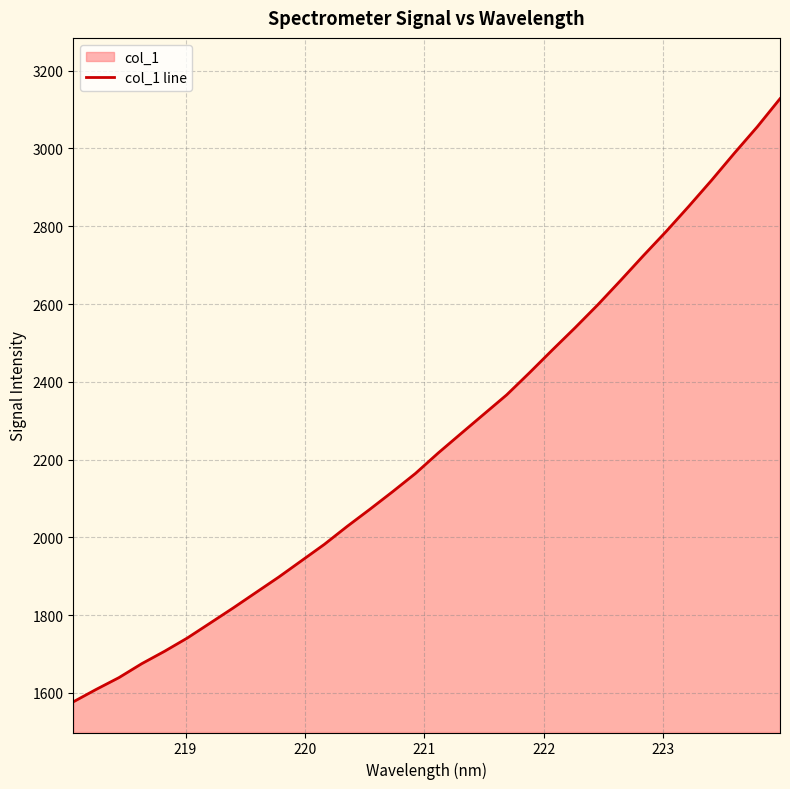

What is the value of the 13th point from the left?

2028.0